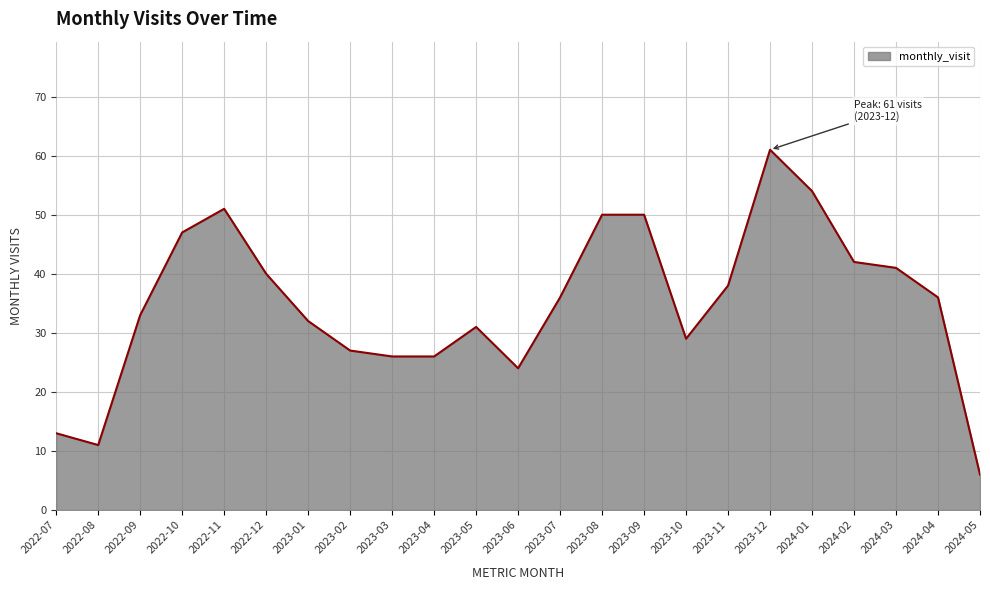

How many lines are shown in the chart?

1